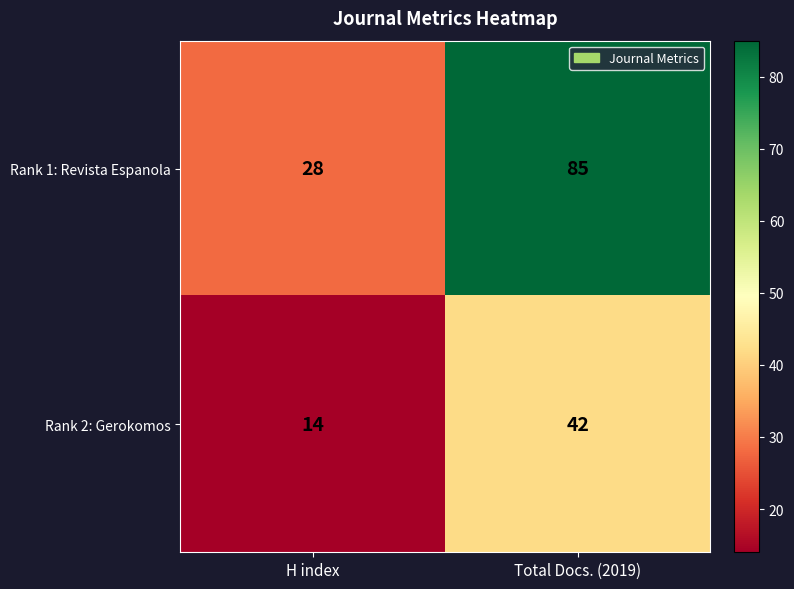

Between H index and Total Docs. (2019), which series saw the biggest shift?

Rank 1: Revista Espanola